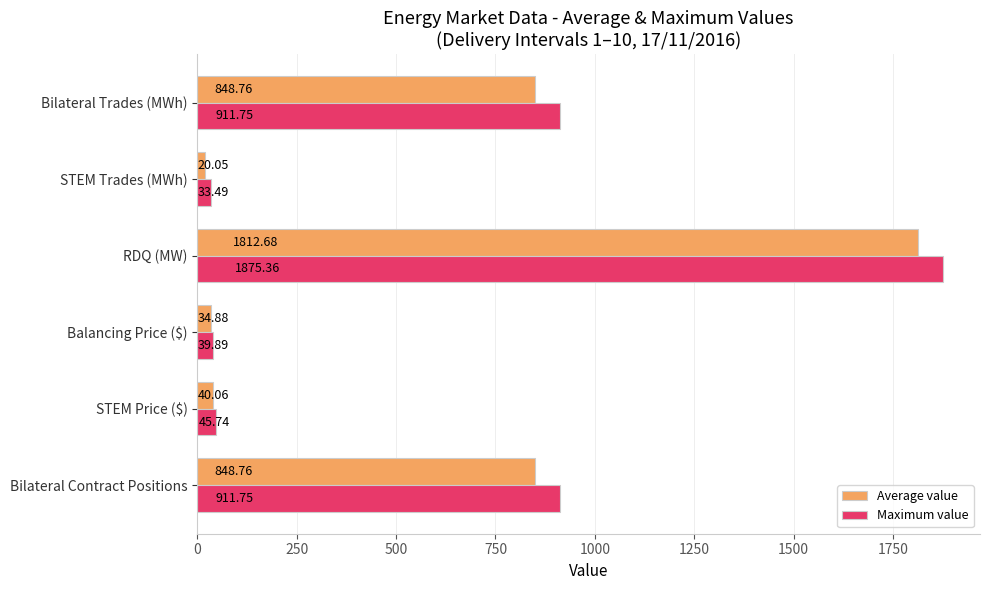

Is the value of Maximum value at STEM Trades (MWh) greater than the value of Average value at Bilateral Contract Positions?

No